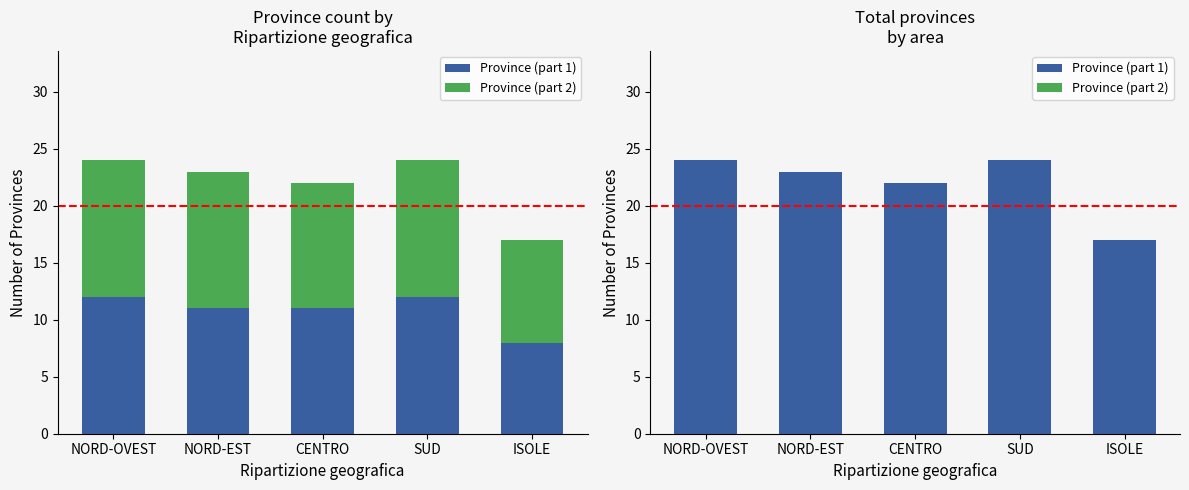

At CENTRO, list the series in order from largest to smallest.

Province (part 1), Province (part 2)